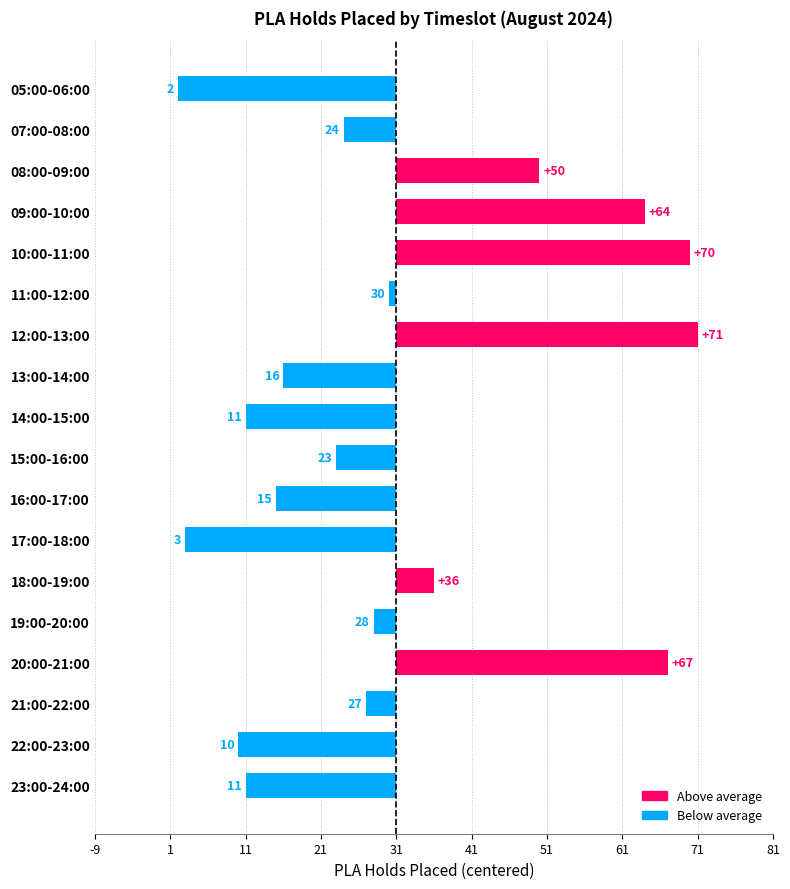

Are the bars horizontal?

Yes